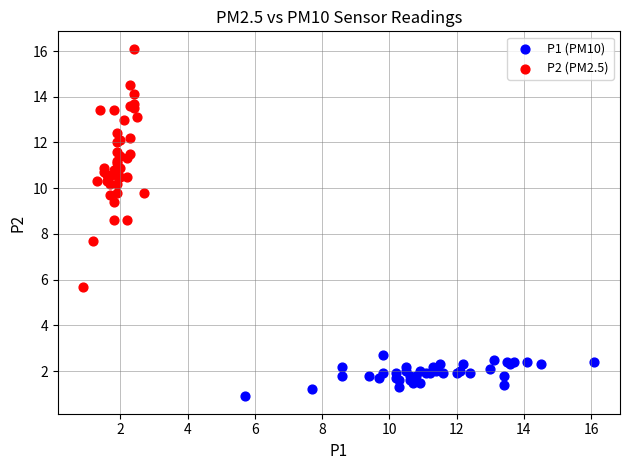

Which series reaches the maximum Y coordinate?

P2 (PM2.5)